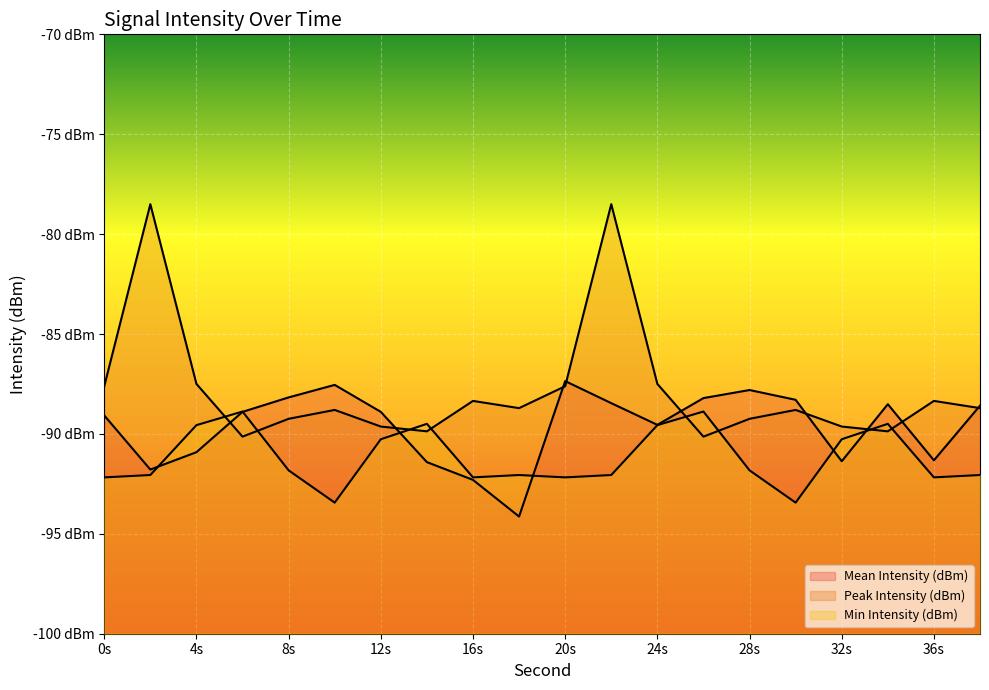

Which has a higher value, 34 or 22?

22